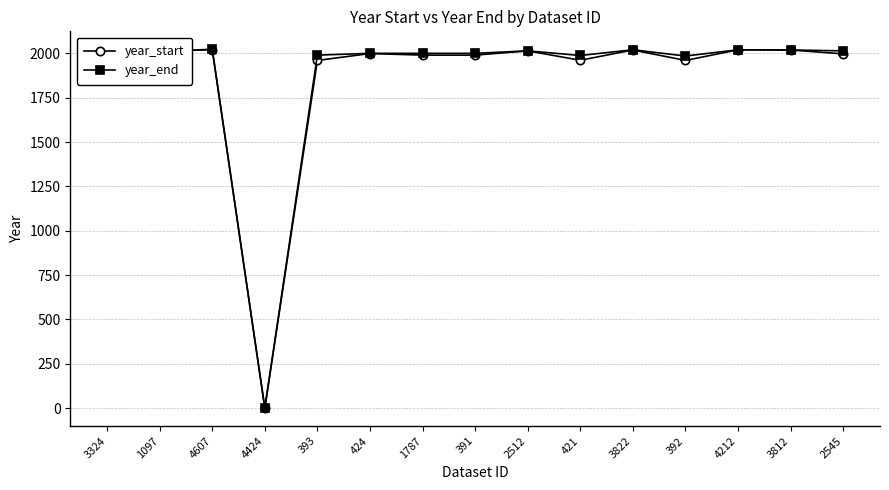

Read the year_end value at 421, to the nearest 50.

2000